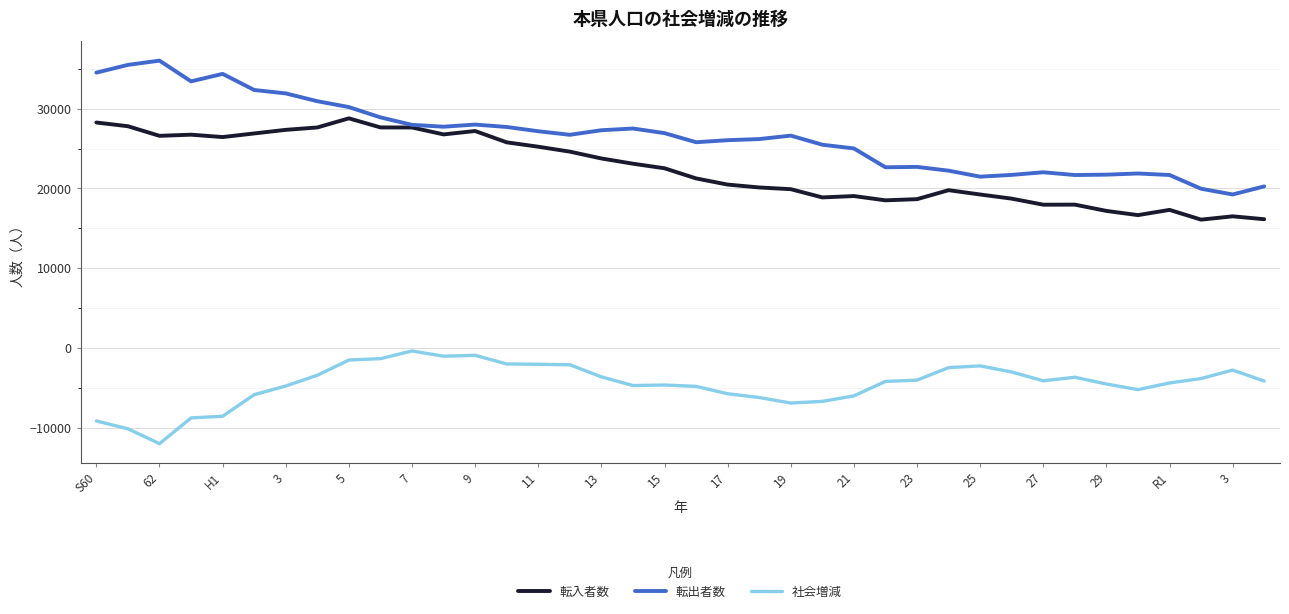

What is the minimum value for 社会増減?

-11969